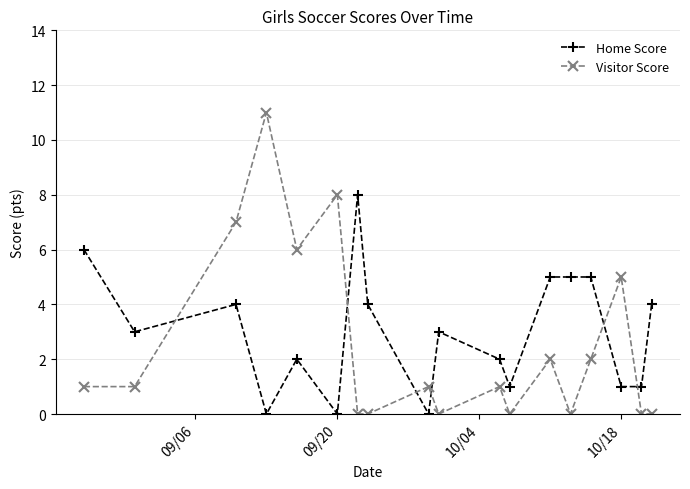

Count the number of data series in this chart.

2